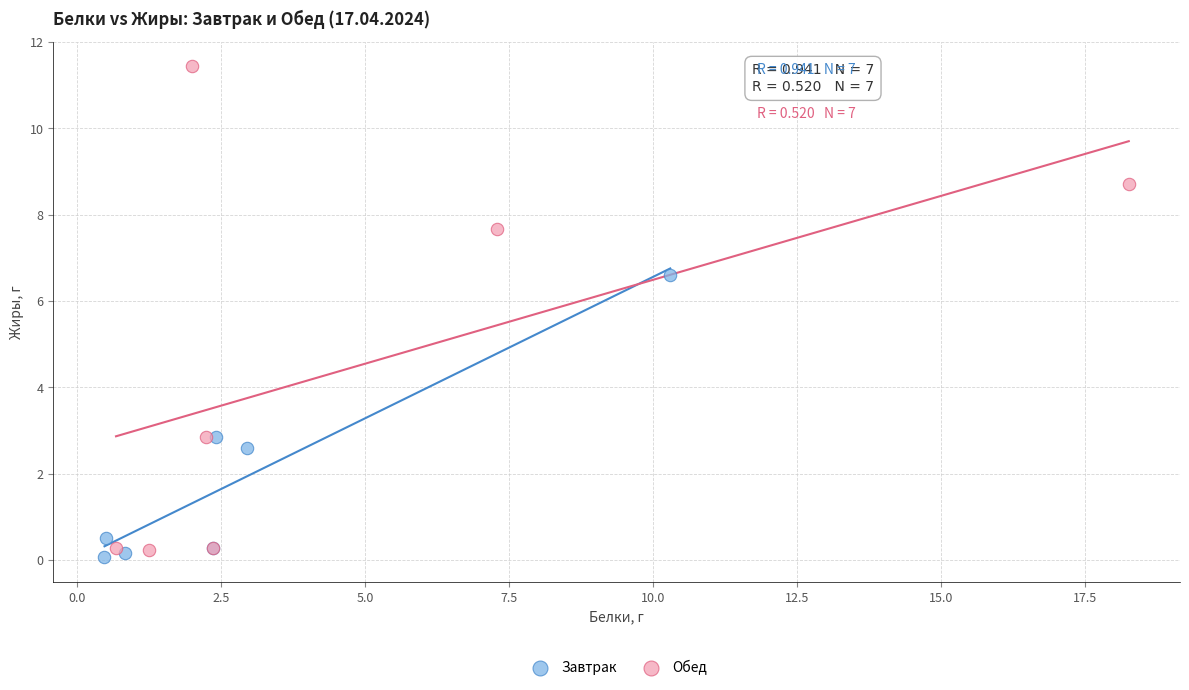

Which series has the widest spread of Y values?

Обед